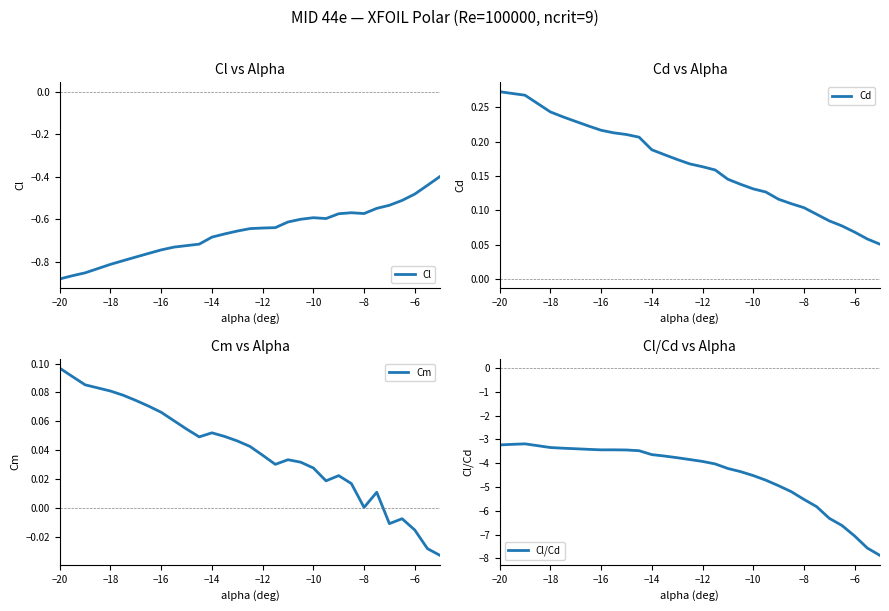

The Cm series shows 0.0 at −8. True or false?

True